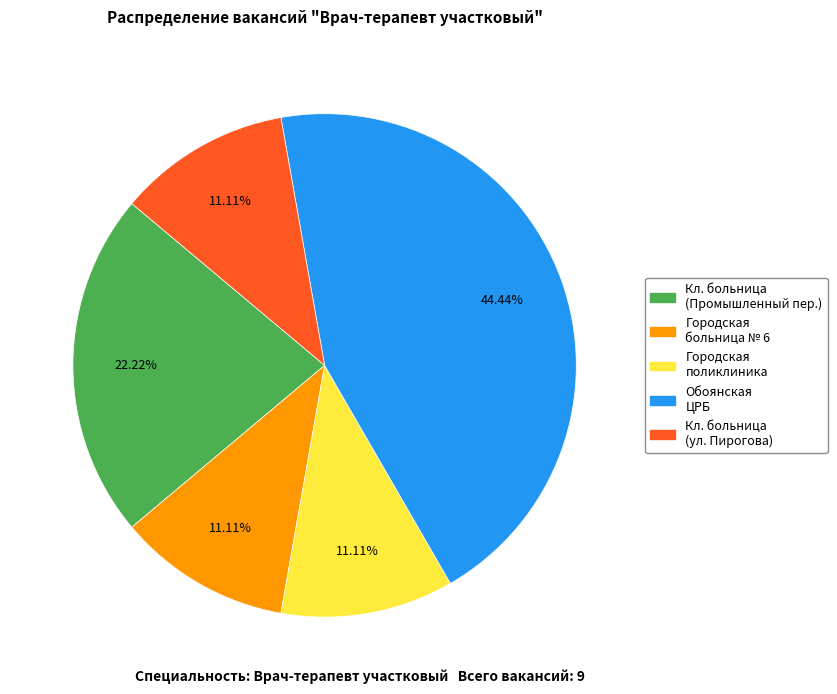

What is the ratio of the value at Кл. больница (Промышленный пер.) to the value at Городская больница № 6?

2.0